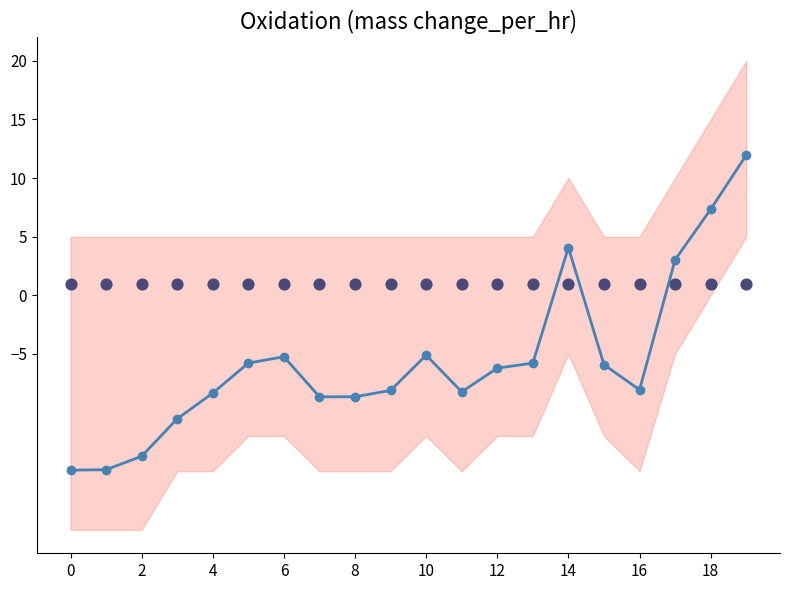

What is the total value across all series at 11?

-7.2